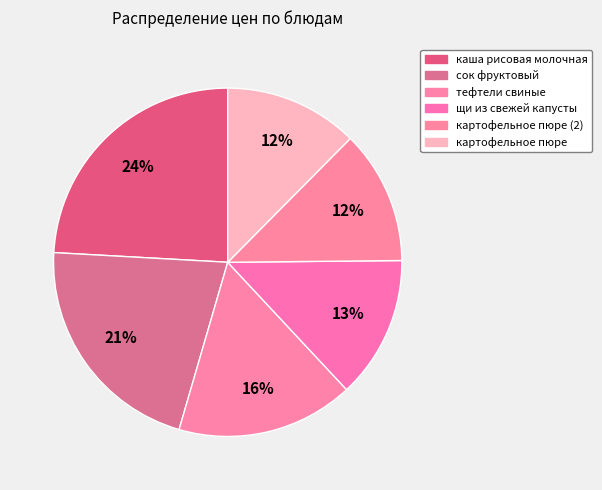

How many segments does this pie chart have?

6